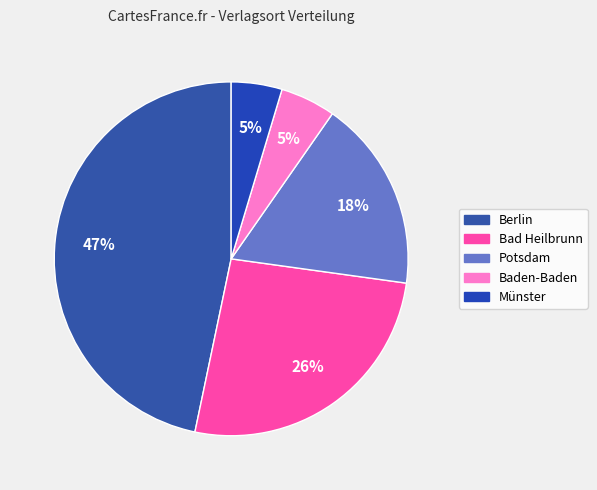

Combined, do Berlin and Münster account for over 50%?

Yes